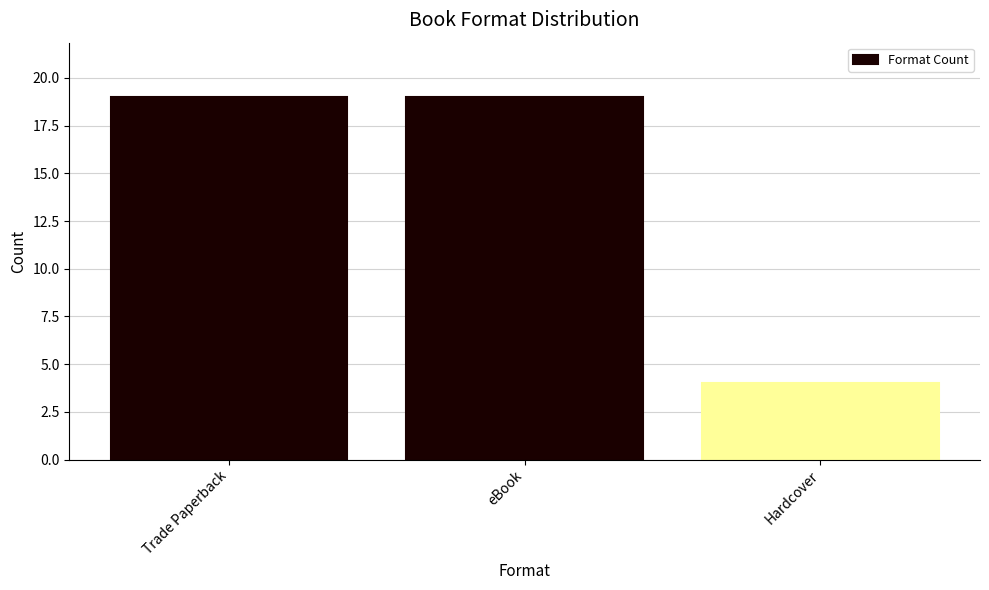

What is the ratio of the value at eBook to the value at Trade Paperback?

1.0